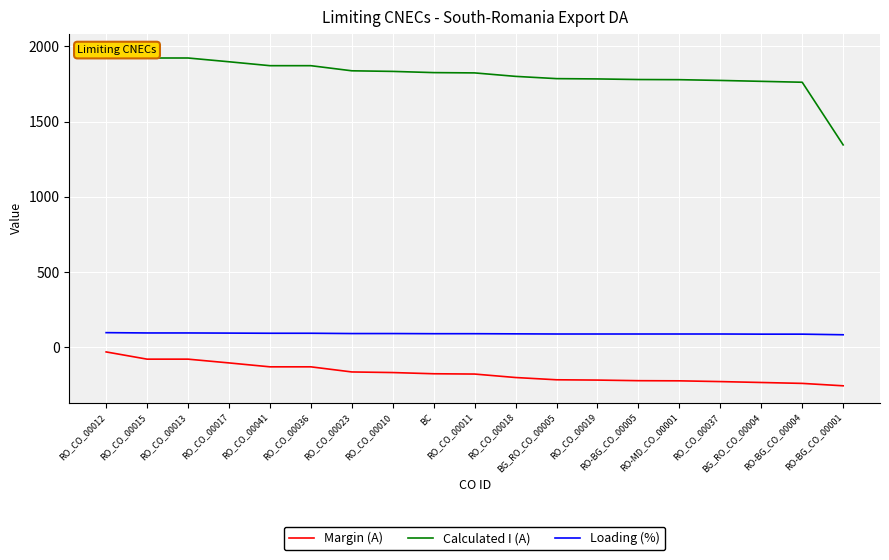

What are all the series names shown in the legend?

Margin (A), Calculated I (A), Loading (%)